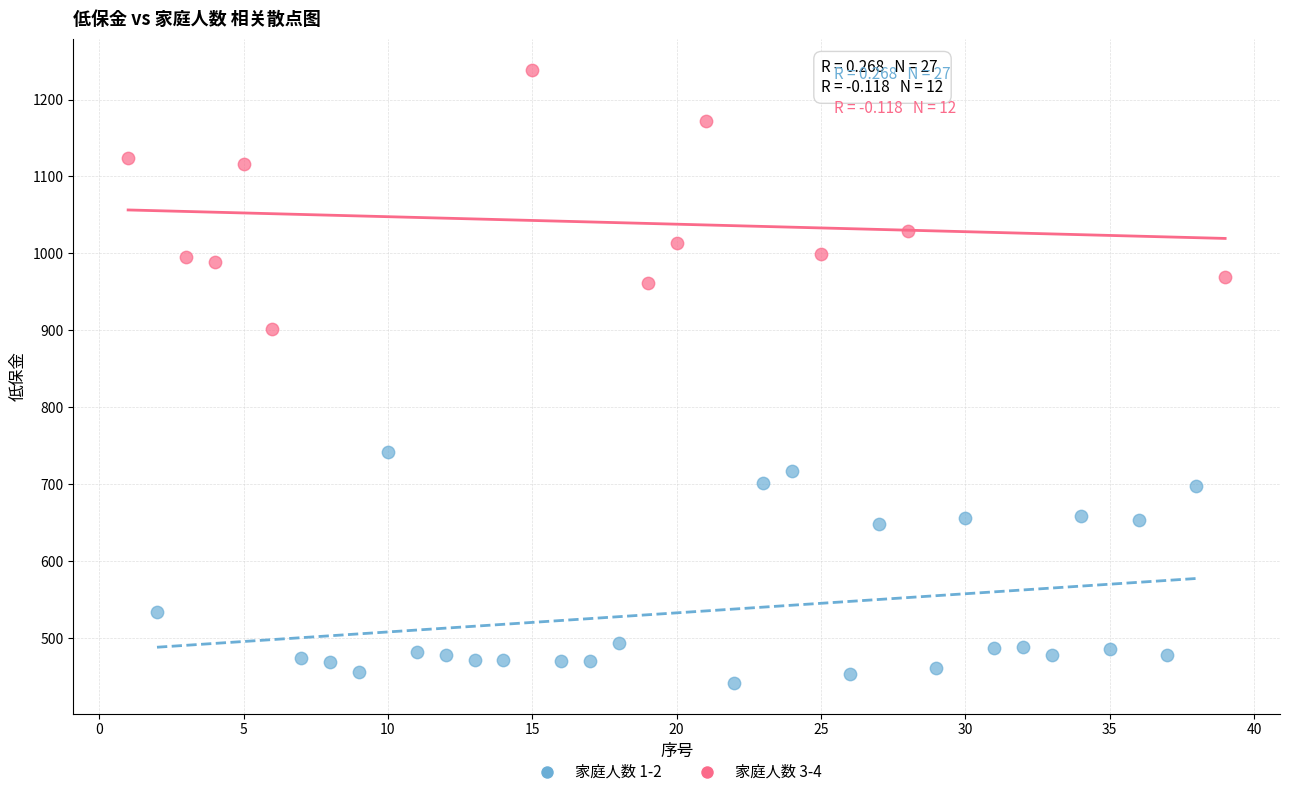

Which series contains the highest Y value?

家庭人数 3-4